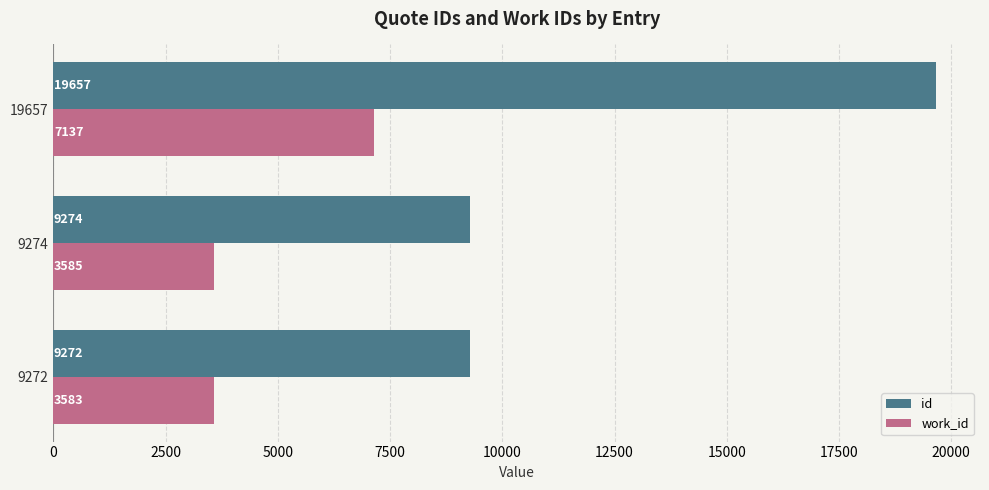

Rank the series at 19657 from lowest to highest value.

work_id, id